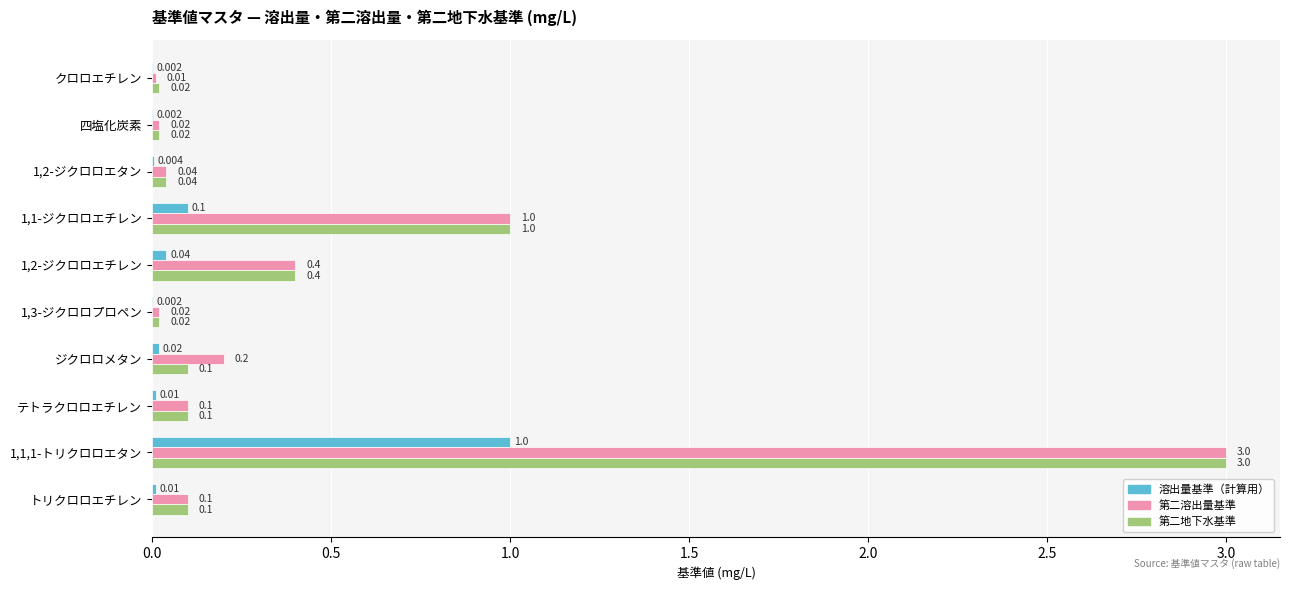

Which series has the largest total across all categories?

第二溶出量基準